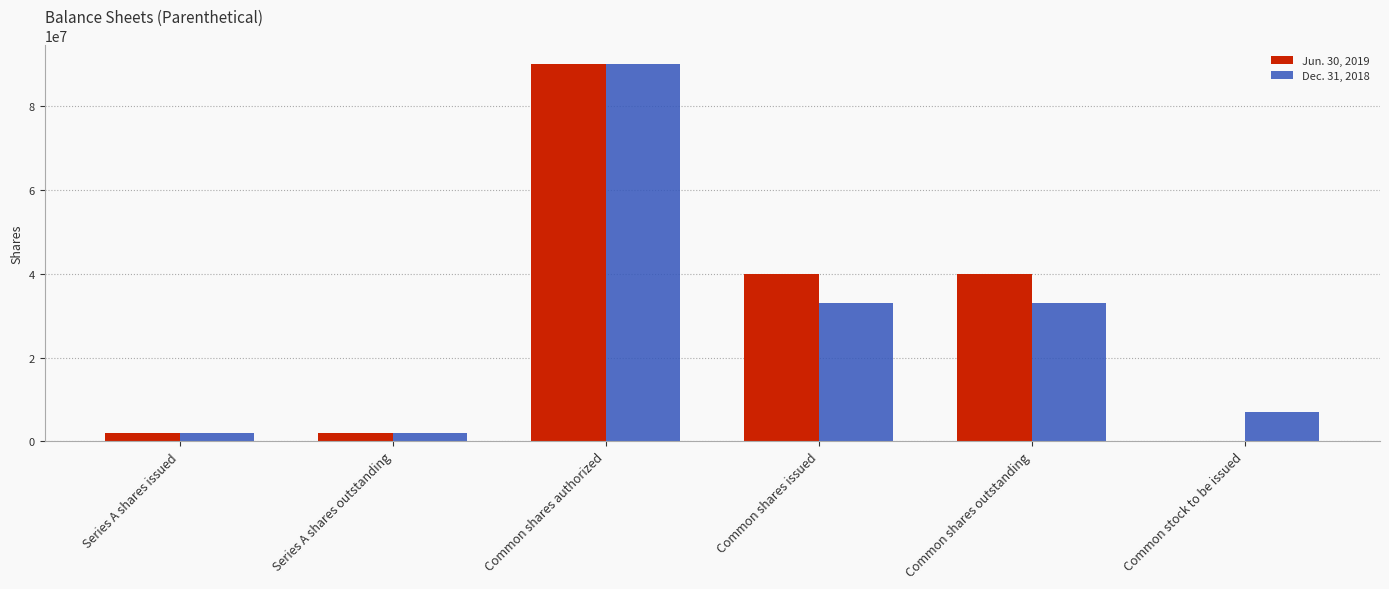

What is the sum of all Jun. 30, 2019 values?

174072800